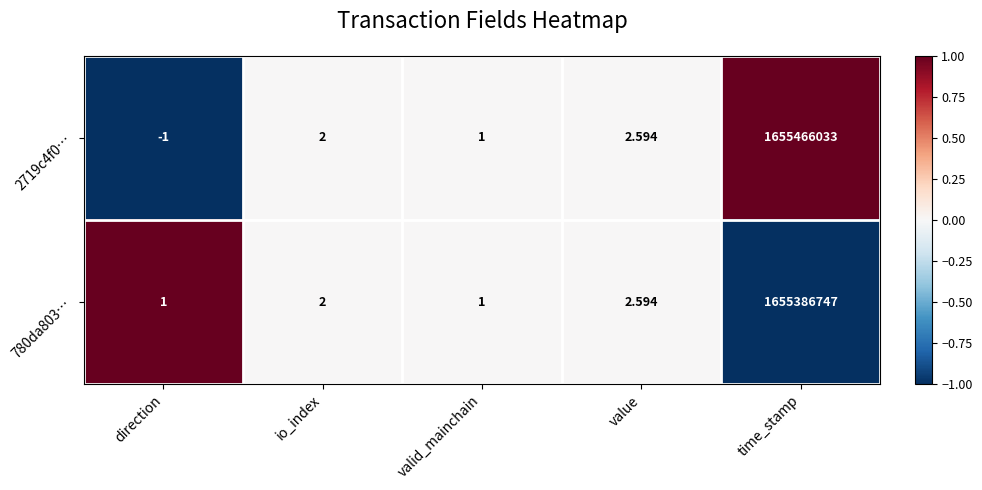

List the labels in order of 2719c4f0… value, largest first.

time_stamp, value, io_index, valid_mainchain, direction